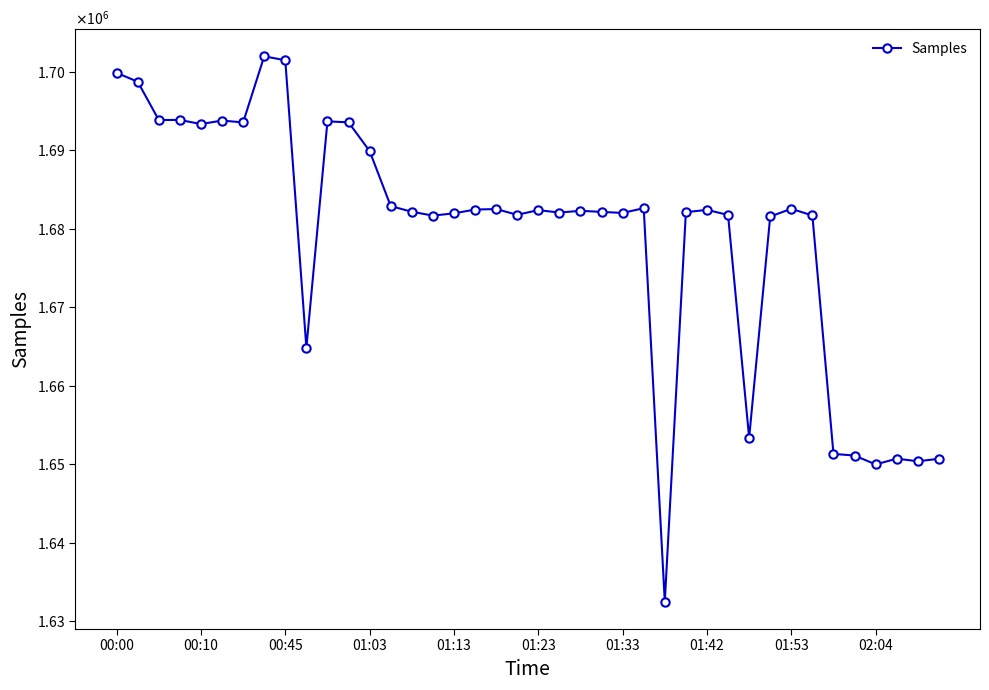

What is the difference between the maximum and minimum values?

69473